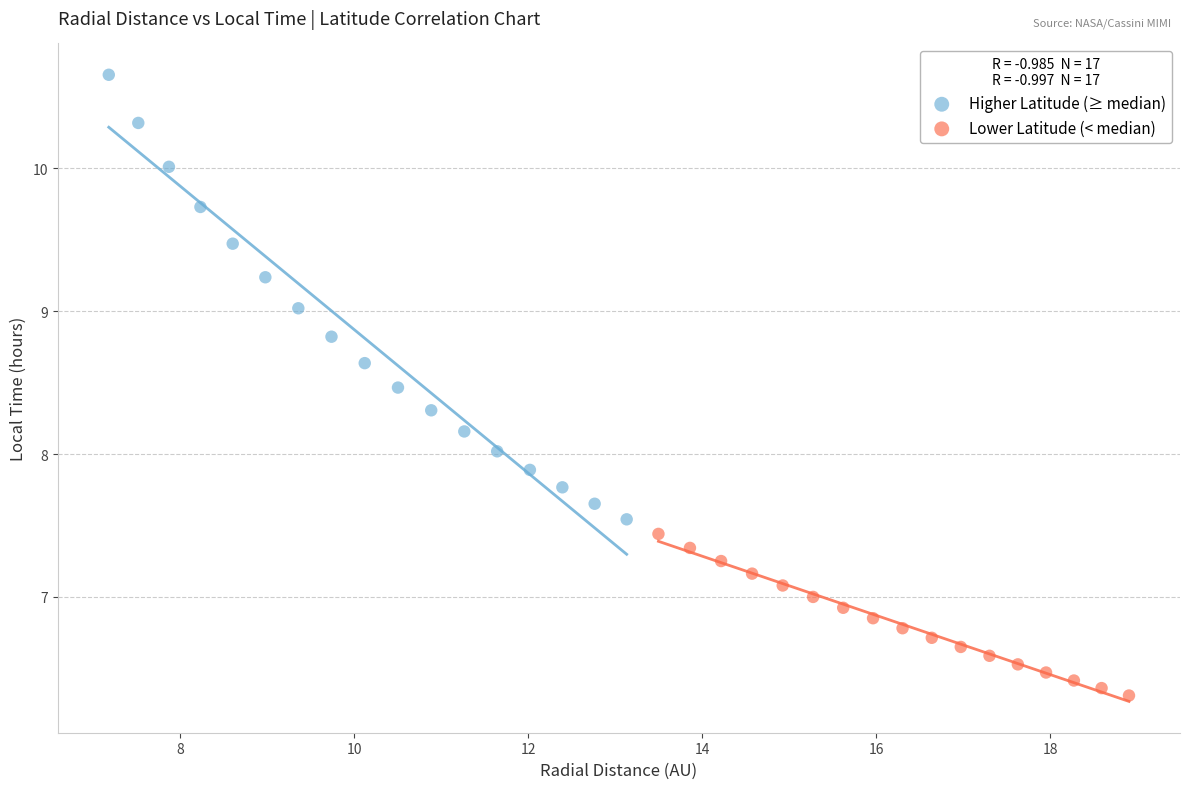

Which series has the largest Y range (max minus min)?

Higher Latitude (≥ median)